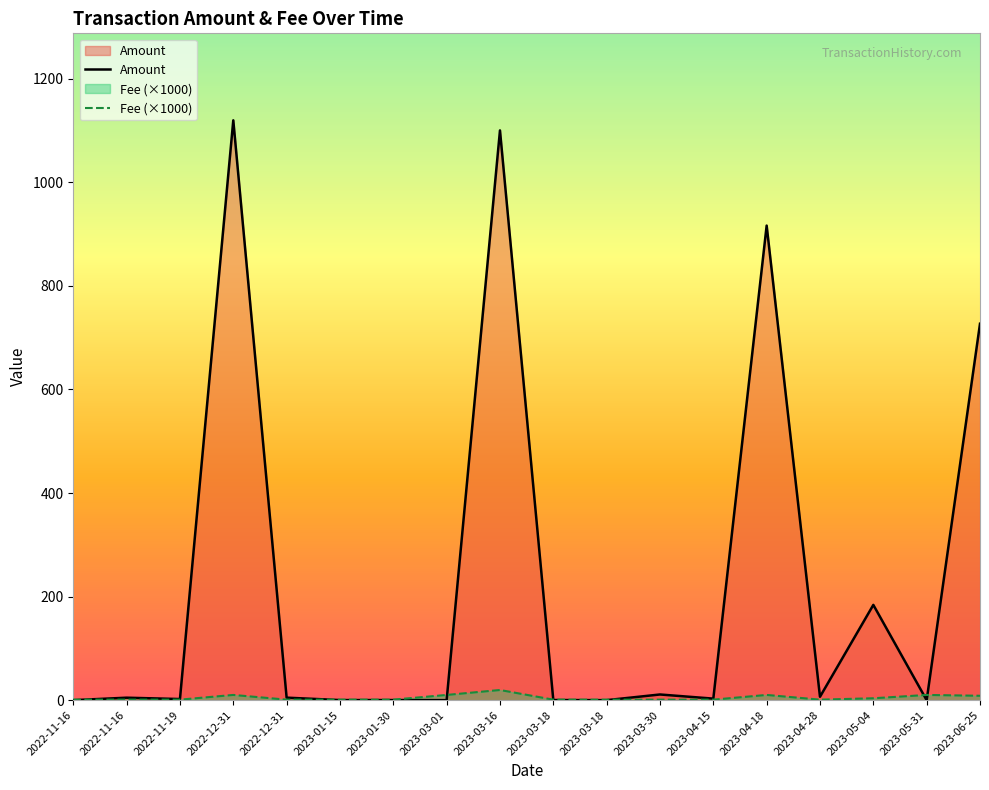

Which series changed the most between 2022-12-31 and 2023-04-15?

Amount